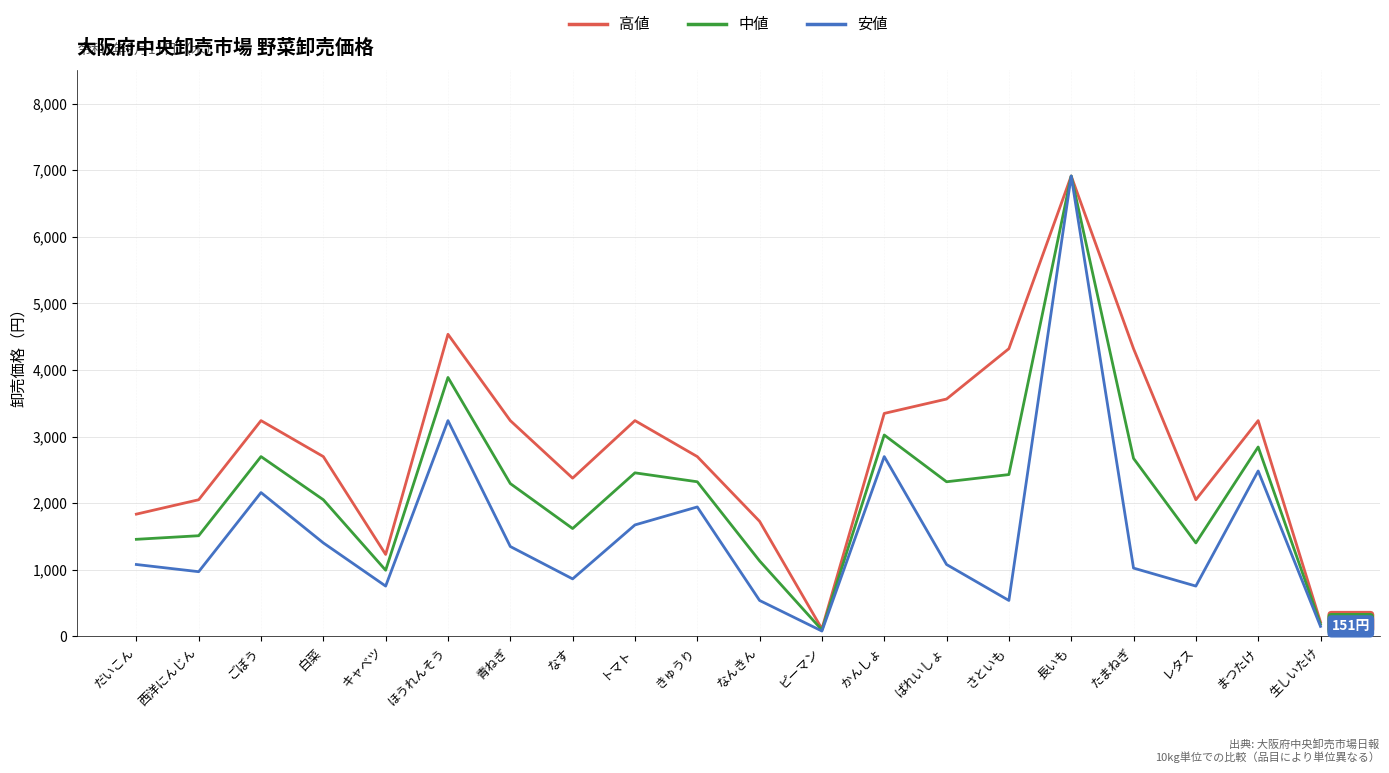

How many lines are shown in the chart?

3